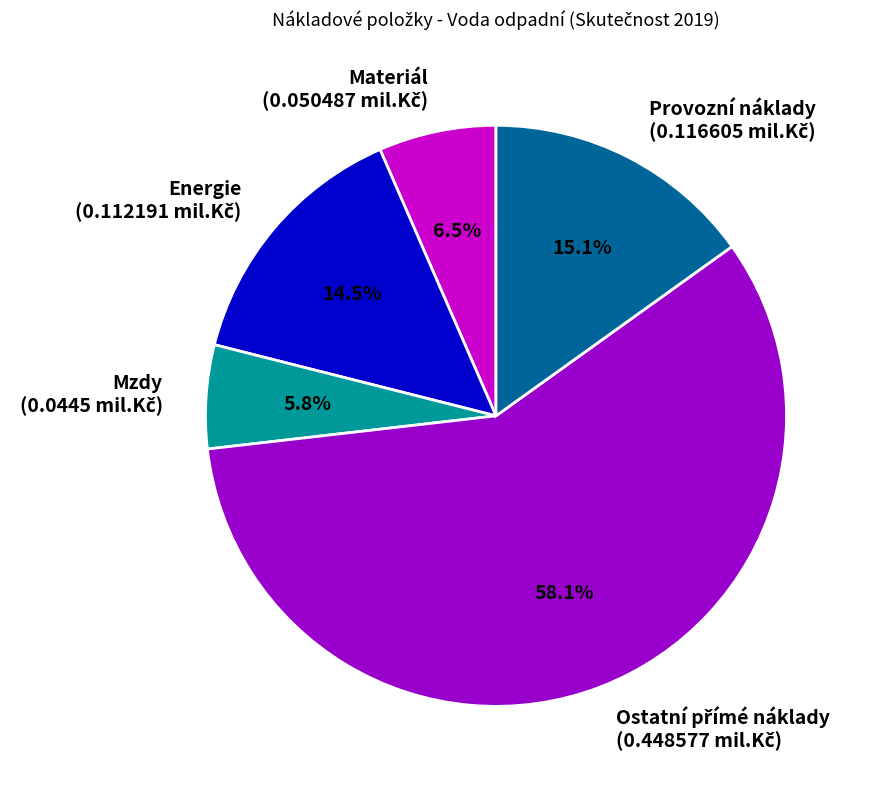

Is there a majority slice in this chart?

Yes